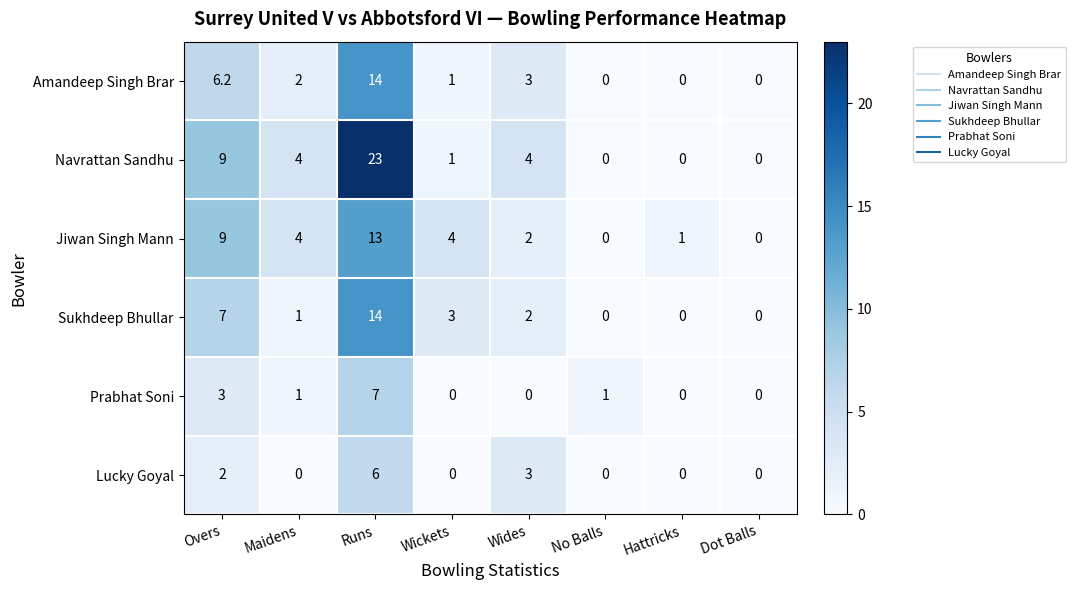

Which series has the widest spread of values?

Navrattan Sandhu